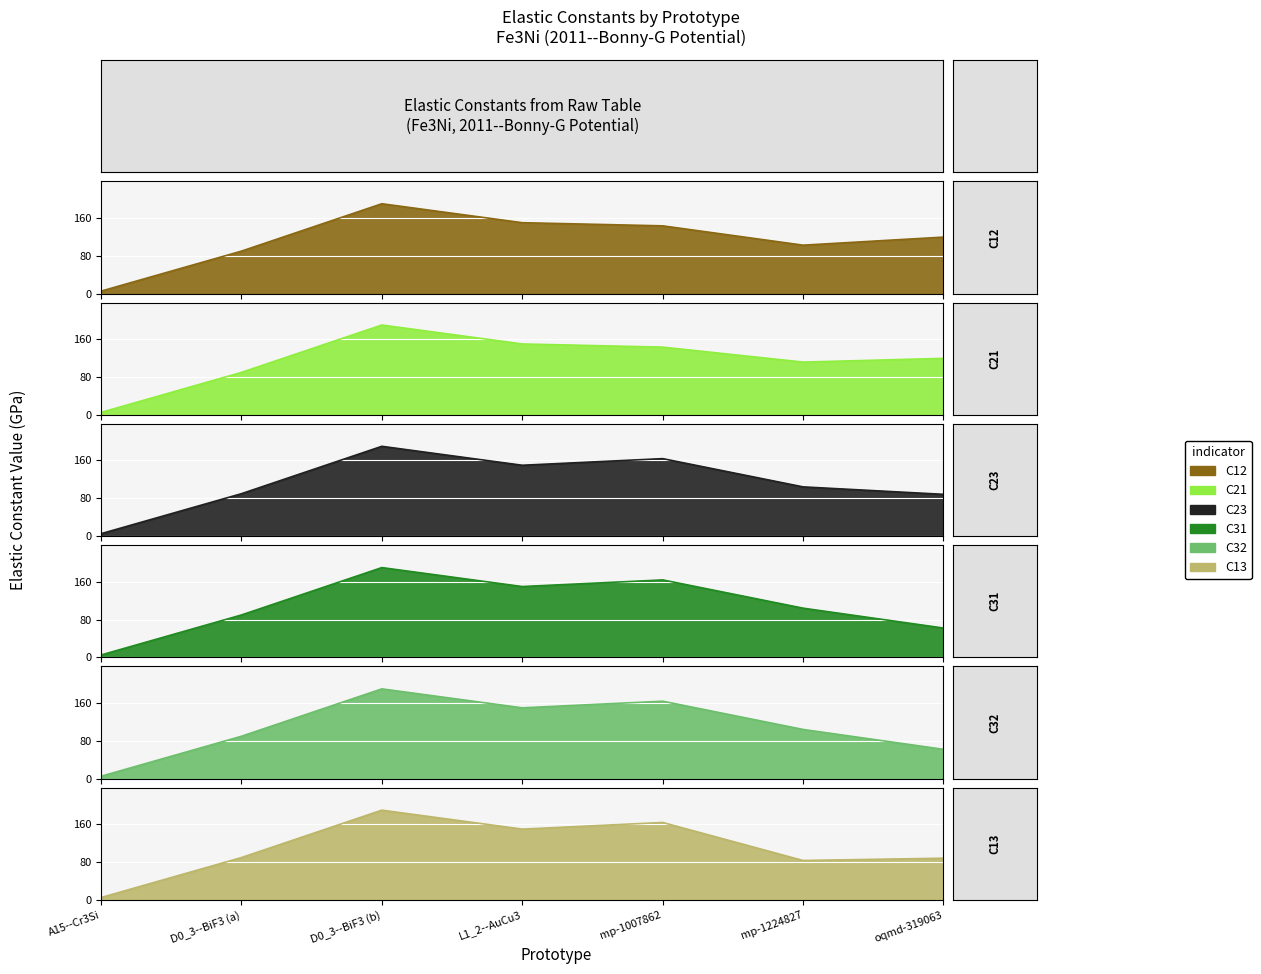

What value does the C32 series have at D0_3--BiF3 (b)?

189.7